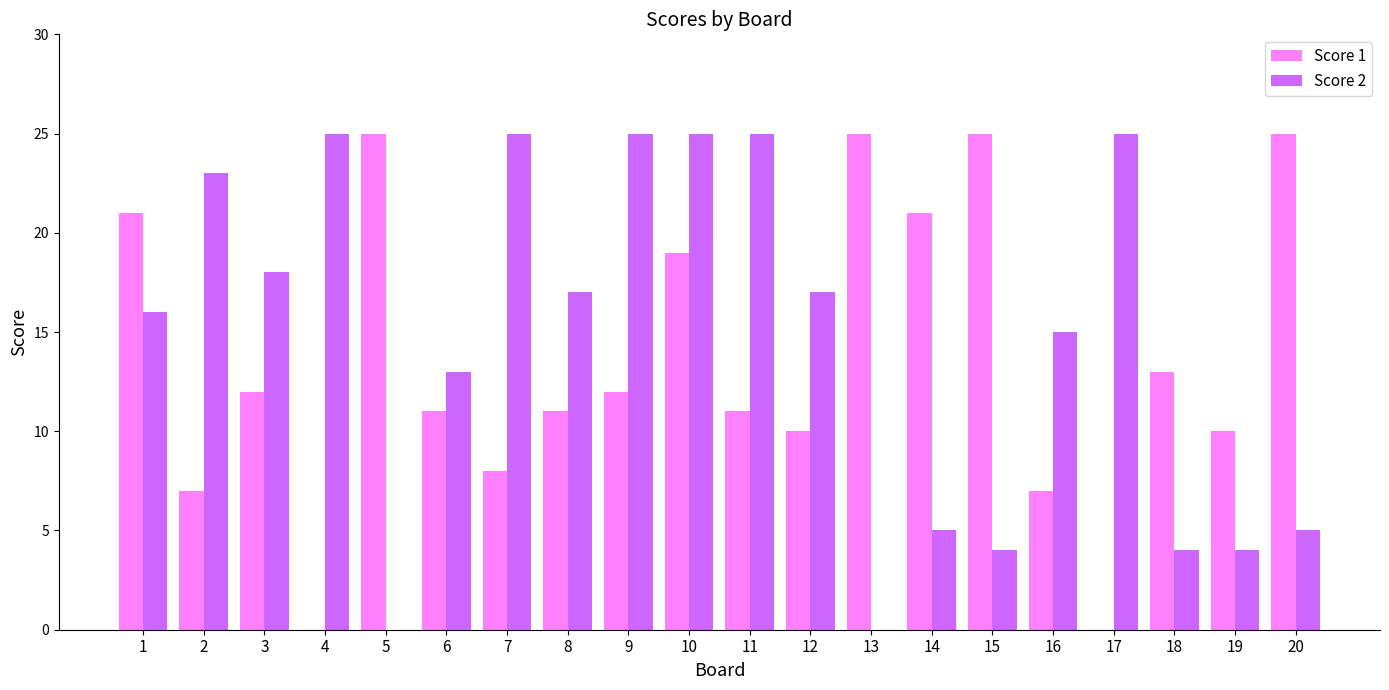

Are the bars horizontal?

No